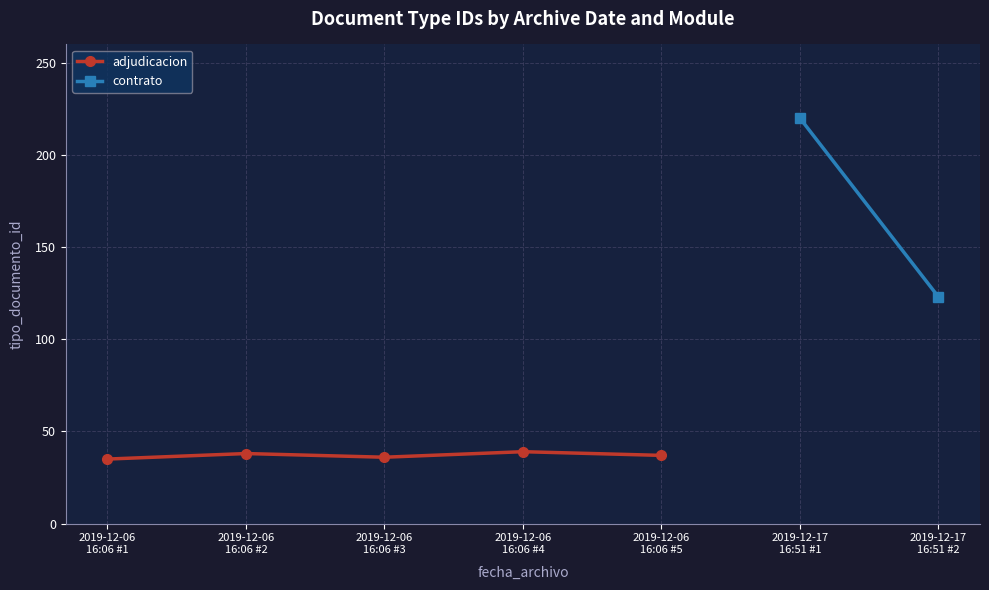

What is the maximum value shown in the chart?

39